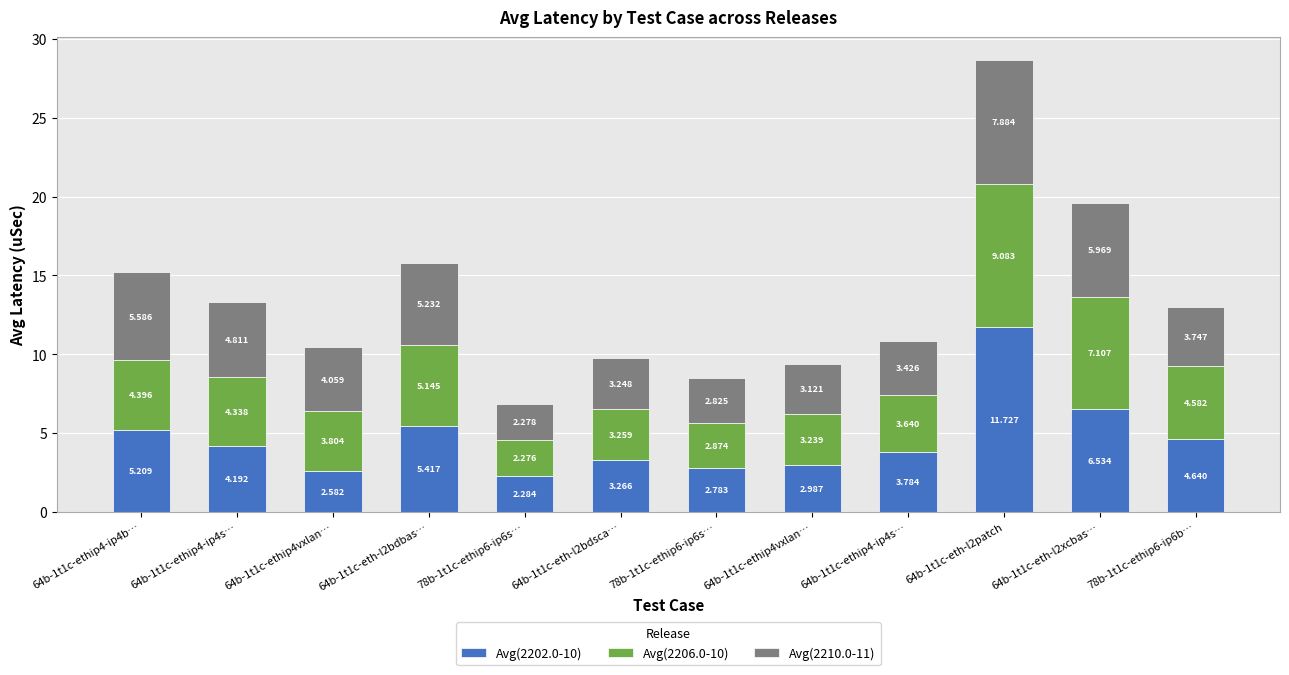

At how many categories does at least one series exceed 8?

1